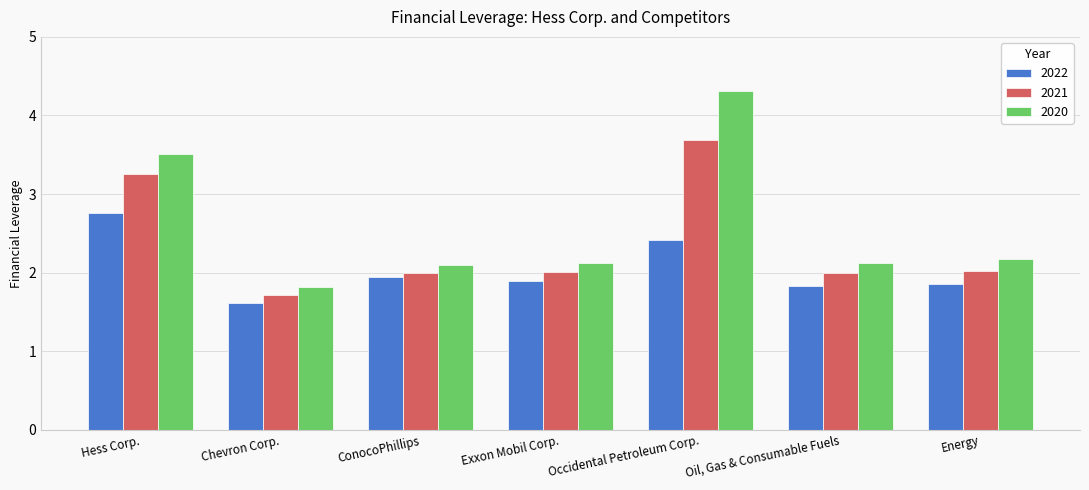

The 2022 series shows 2.8 at Hess Corp.. True or false?

True